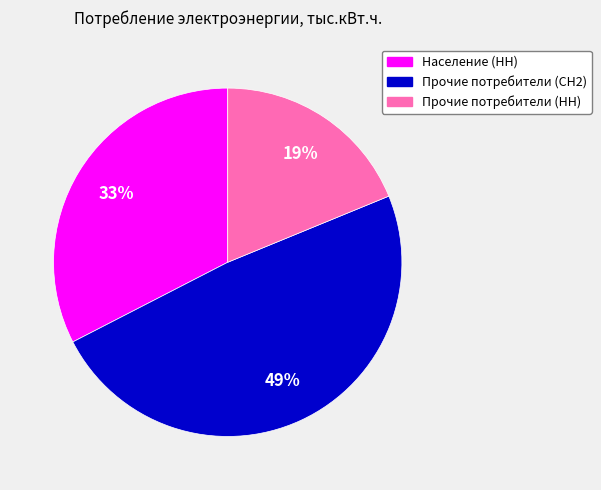

Count the number of slices in the pie.

3